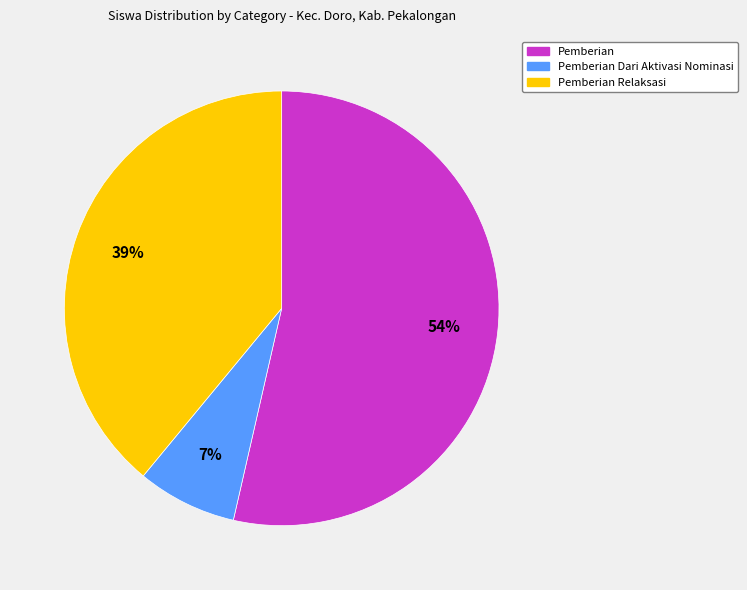

Count the number of slices in the pie.

3